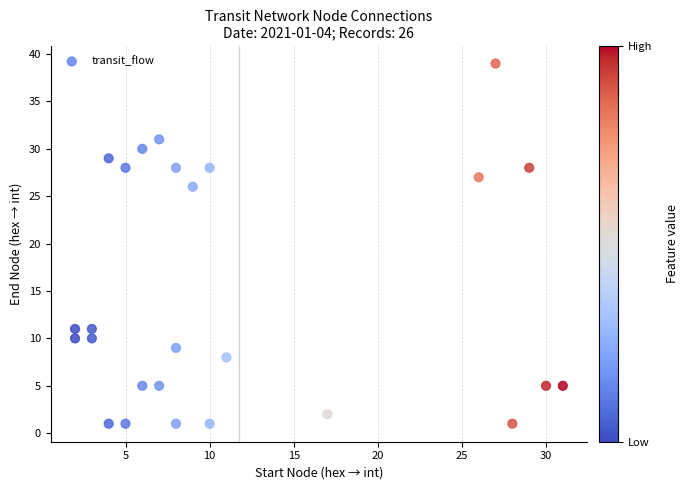

What Y value in the scatter plot is closest to 20?

26